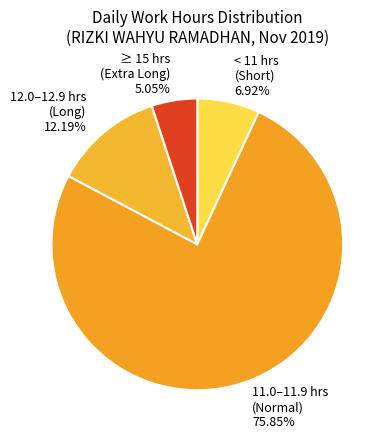

How many segments does this pie chart have?

4